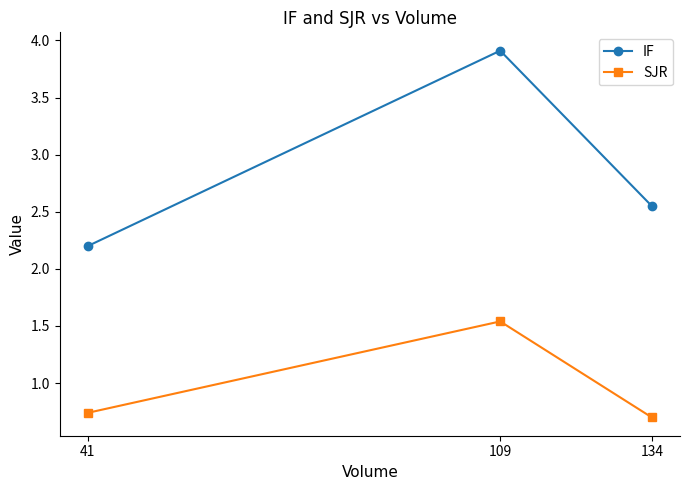

Which series has the largest total across all categories?

IF